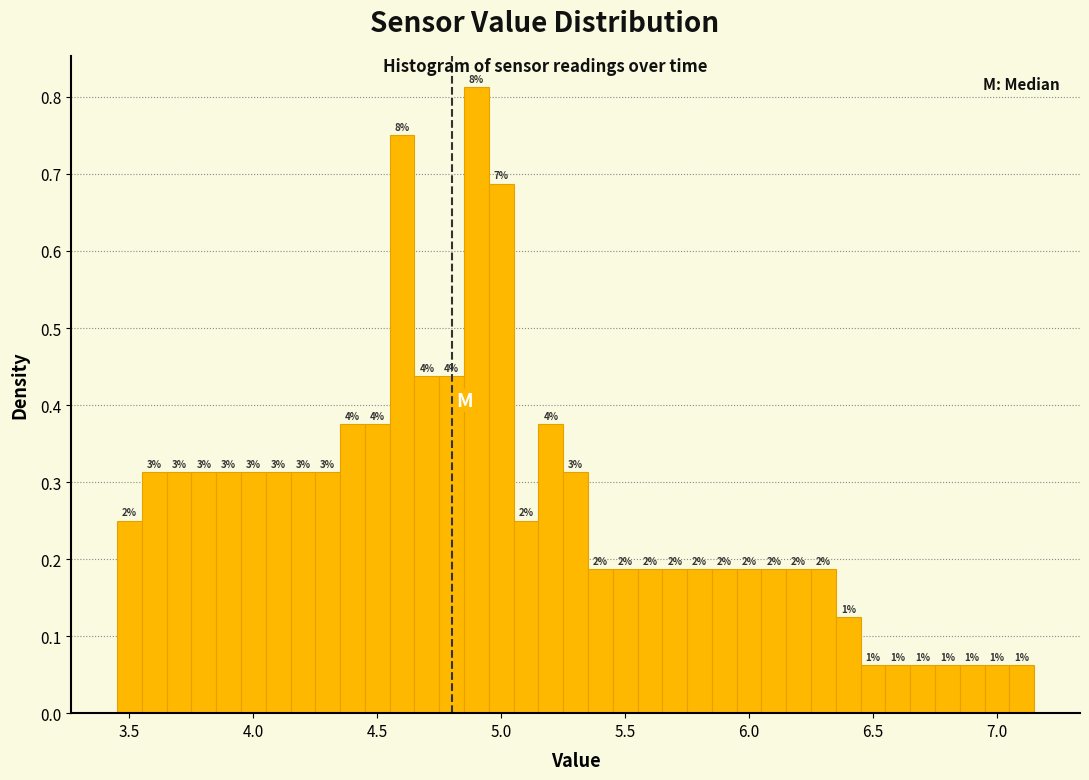

Around what value on the x-axis is the tallest bar? Give the approximate position of its centre, as read against the axis.

4.90